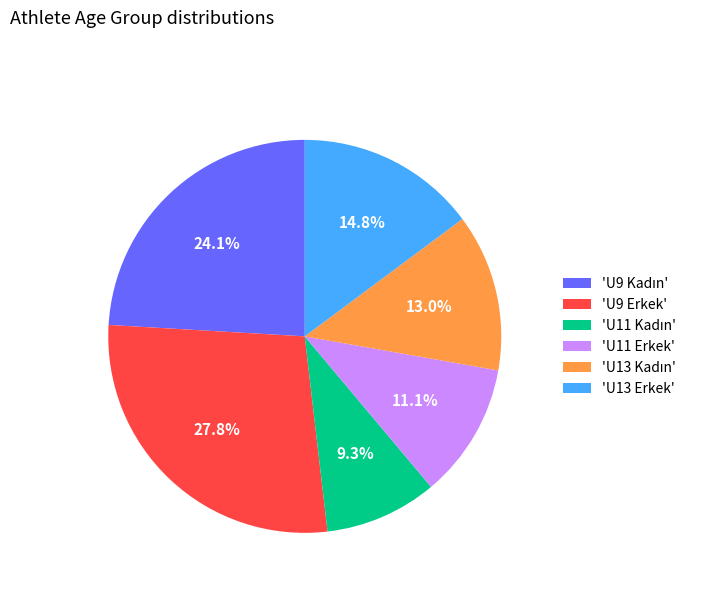

Which category has the biggest portion of the pie?

'U9 Erkek'